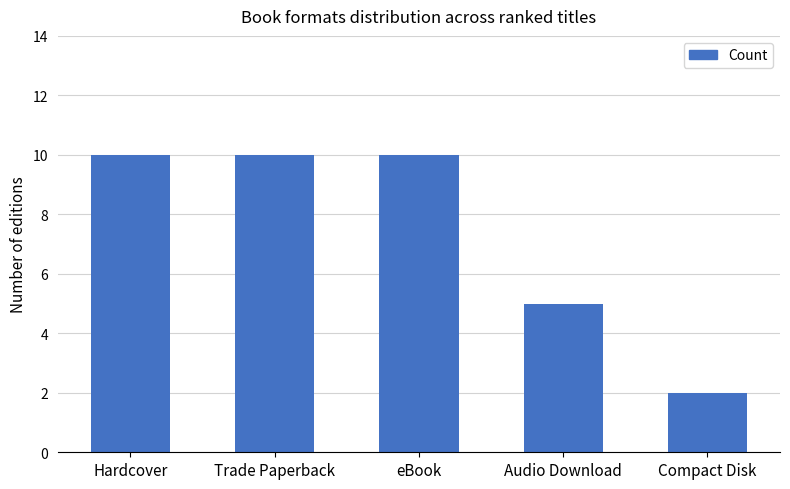

What is the label of the 1st bar from the right?

Compact Disk